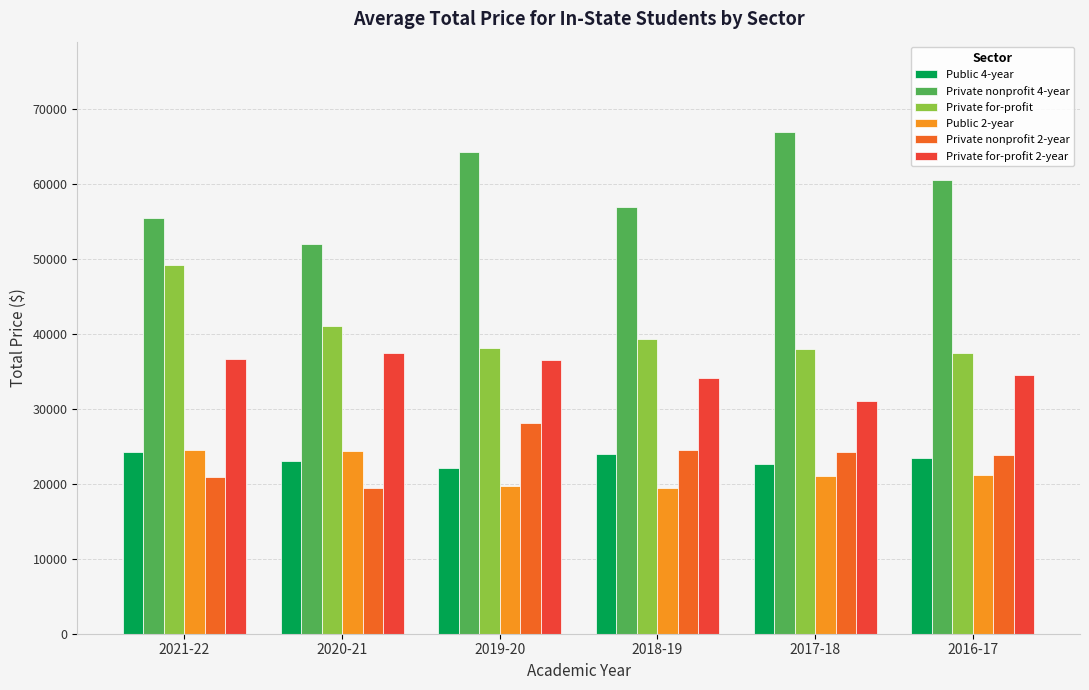

List the labels in order of Private nonprofit 4-year value, largest first.

2017-18, 2019-20, 2016-17, 2018-19, 2021-22, 2020-21